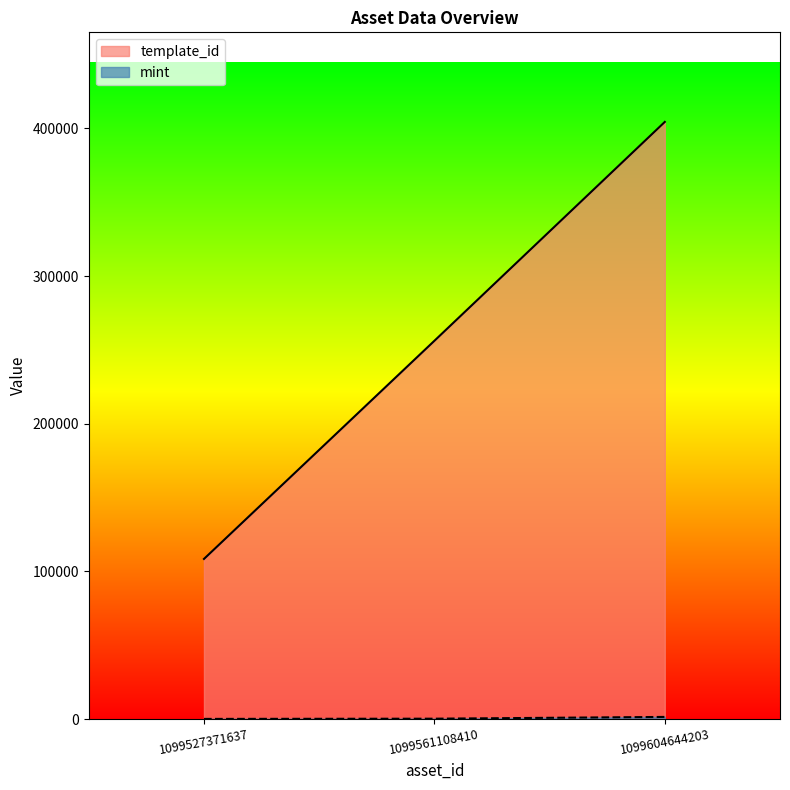

Reading left to right, list all the values displayed in this chart.

template_id: 108484	256179	404373
mint: 170	316	1514